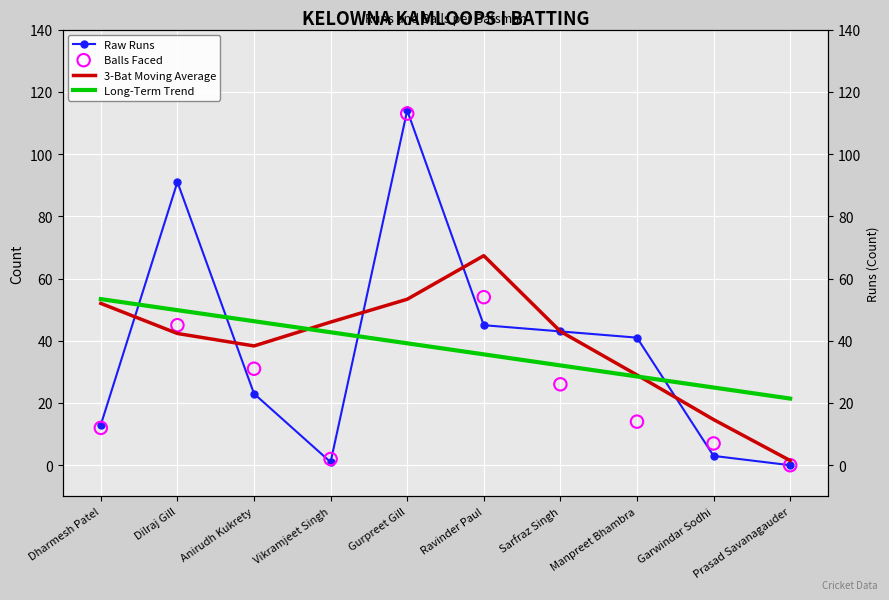

Which series has the largest total across all categories?

3-Bat Moving Average